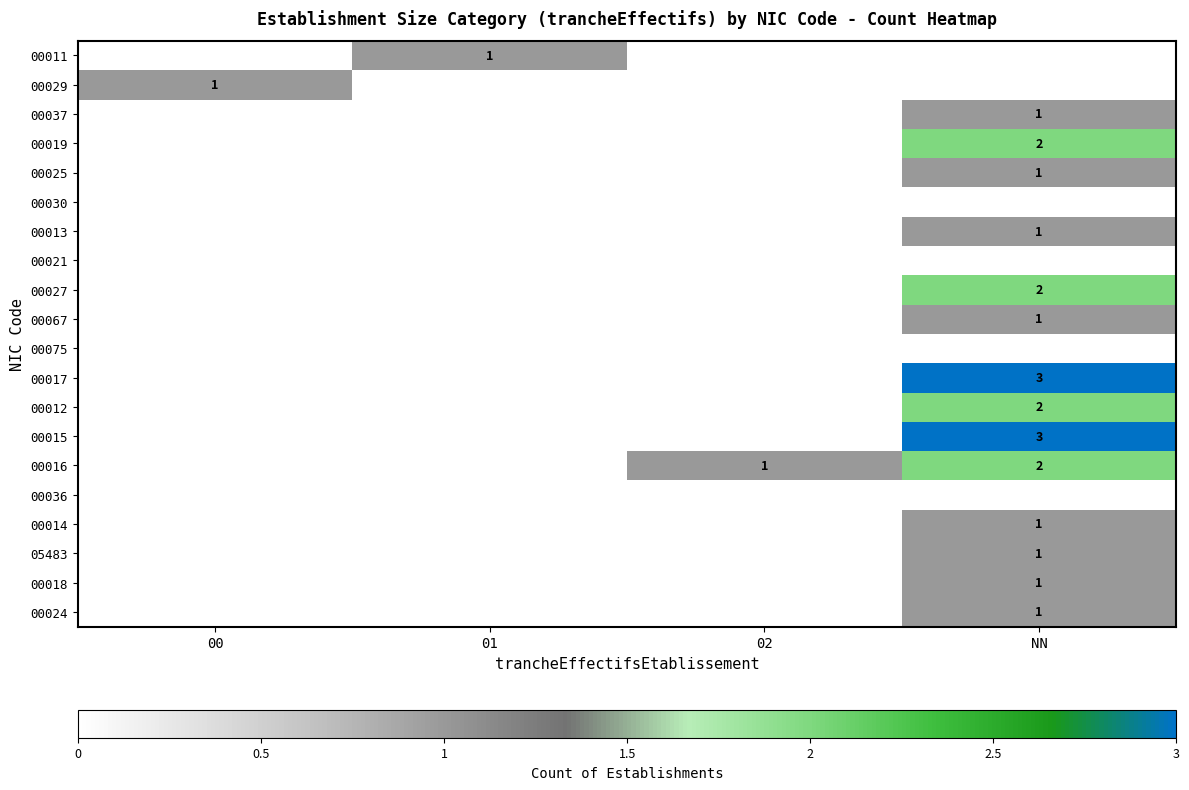

The 05483 series shows 1 at NN. True or false?

True